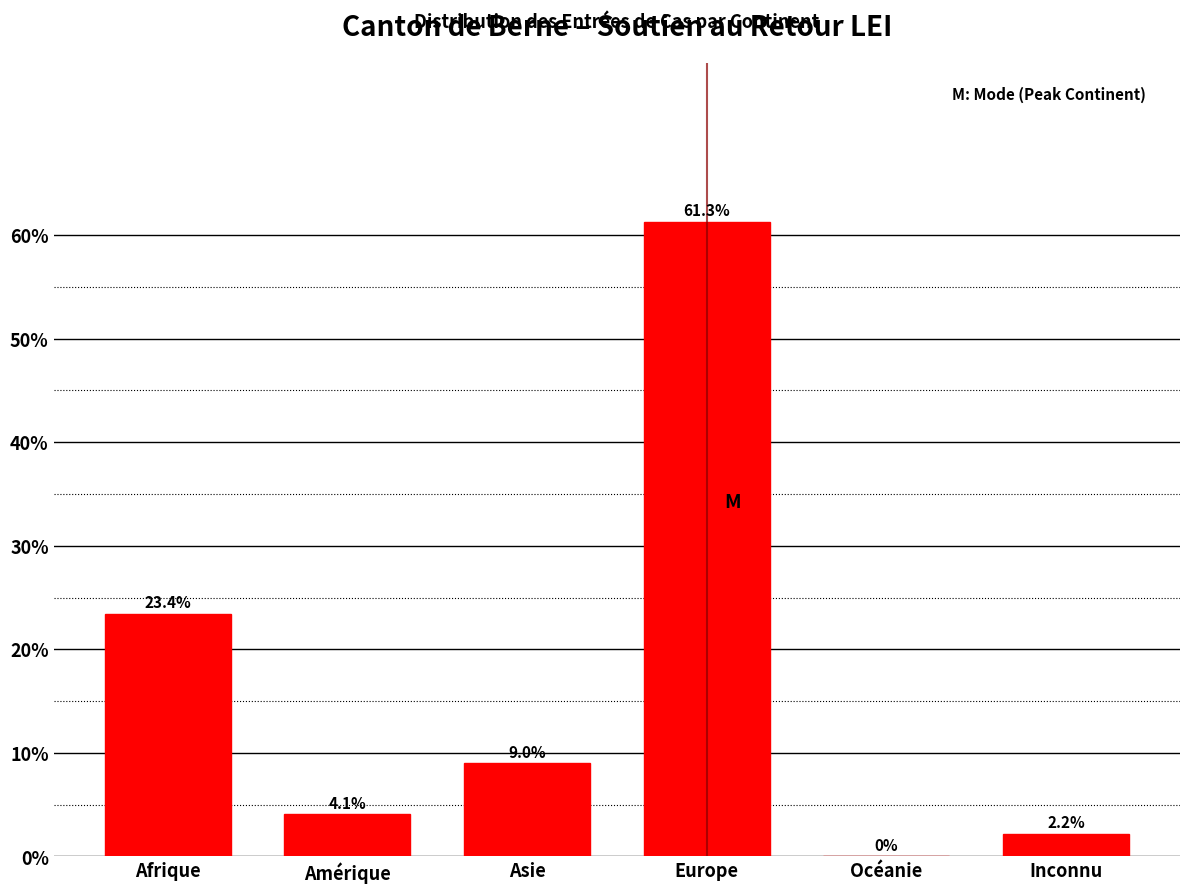

Reading left to right, transcribe all the data shown in this chart.

Afrique=23.4	Amérique=4.1	Asie=9.0	Europe=61.3	Océanie=0.0	Inconnu=2.2